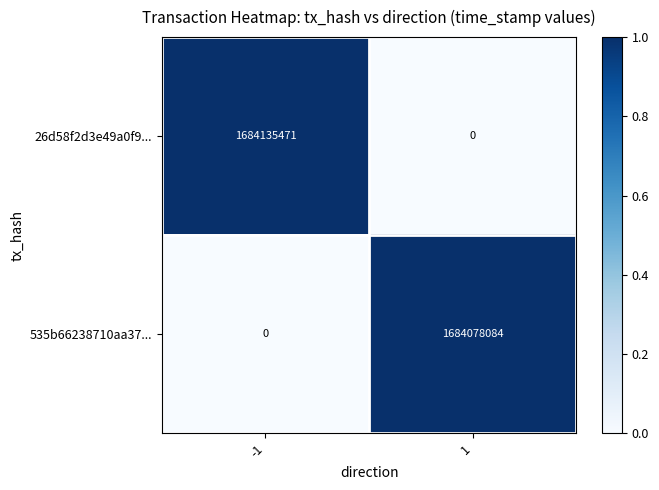

What is the difference between the maximum and minimum values in the 535b66238710aa37... series?

1684078084